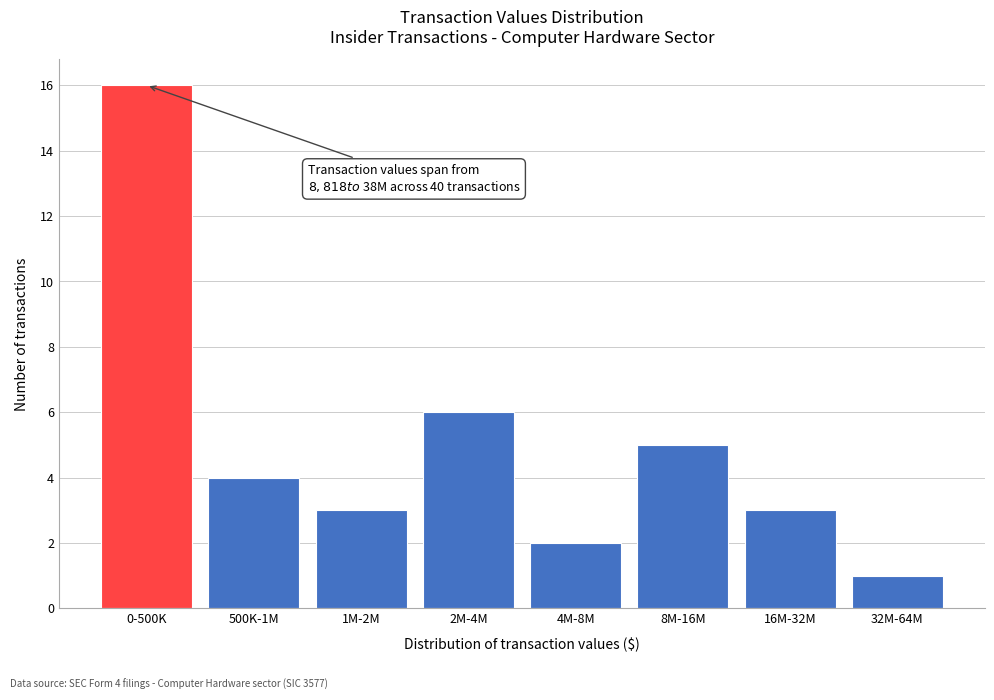

Reading right to left, transcribe all the data shown in this chart.

1	3	5	2	6	3	4	16